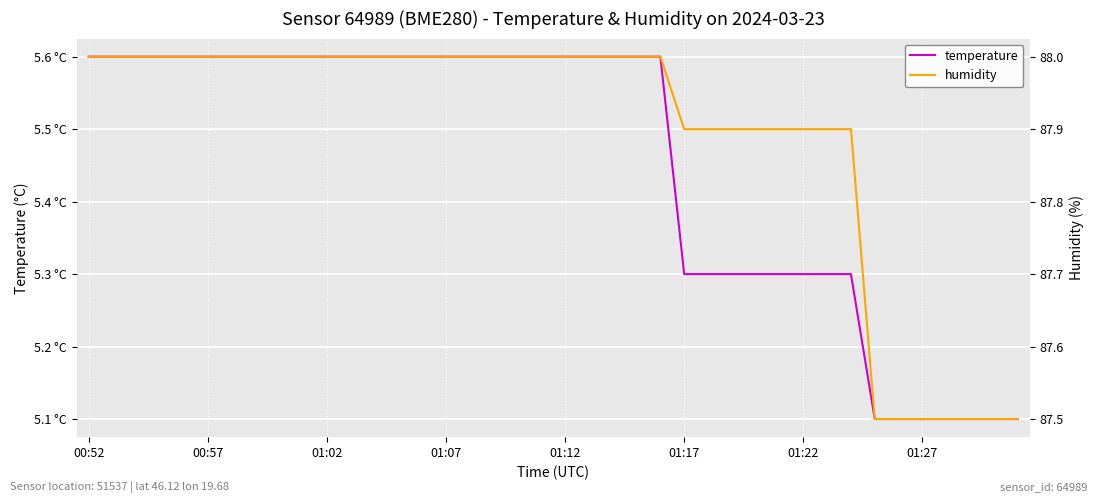

Does the chart display data point markers on the line(s)?

No